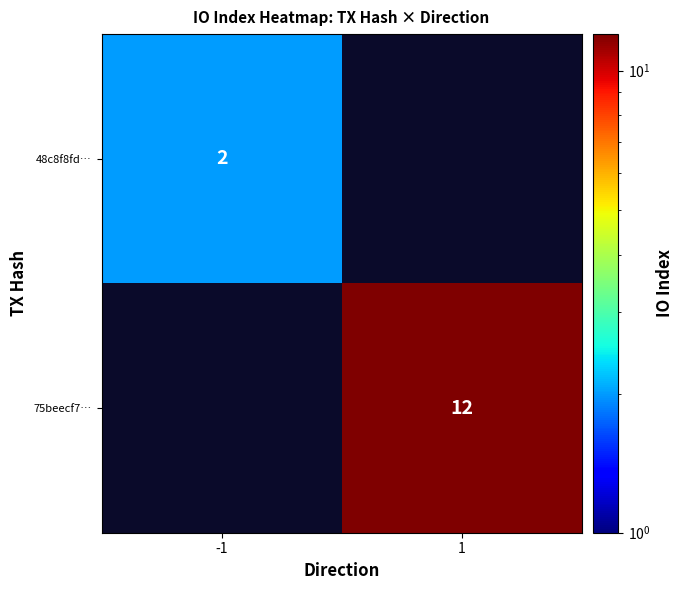

The 75beecf7… series shows 6 at 1. True or false?

False